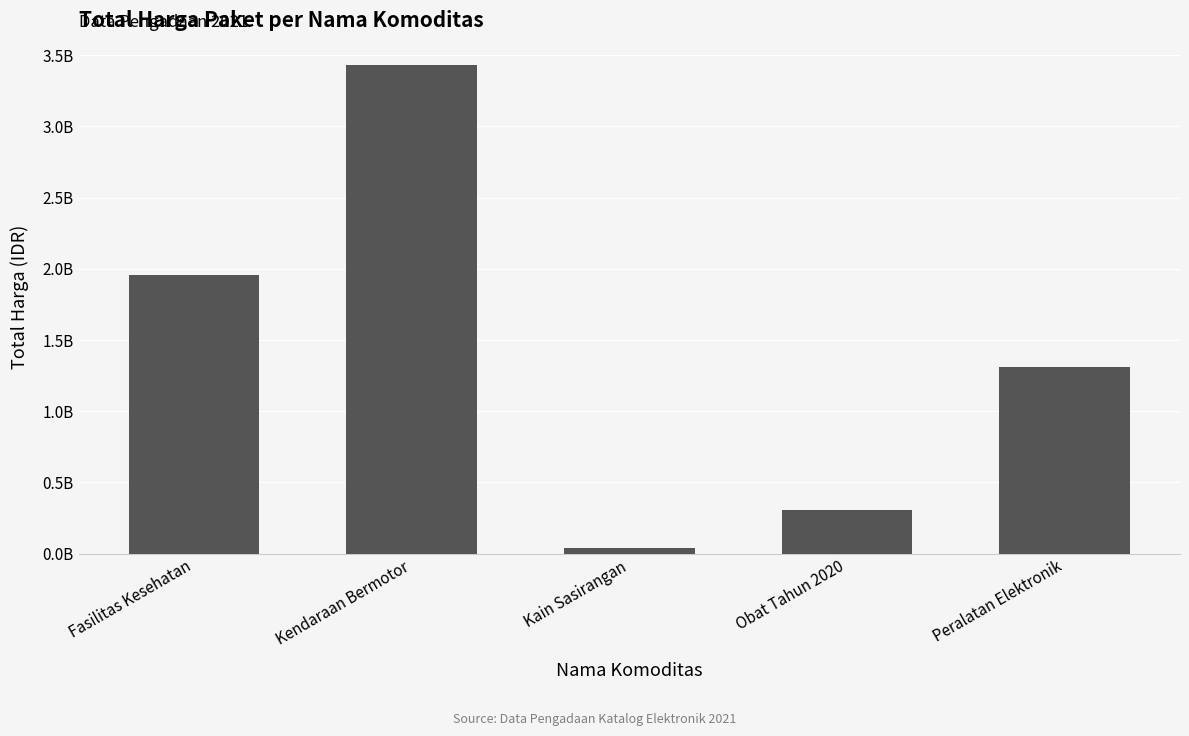

Between Fasilitas Kesehatan and Kain Sasirangan, which is larger?

Fasilitas Kesehatan